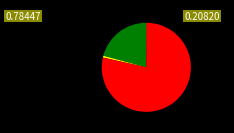

Does any single category account for the majority?

Yes